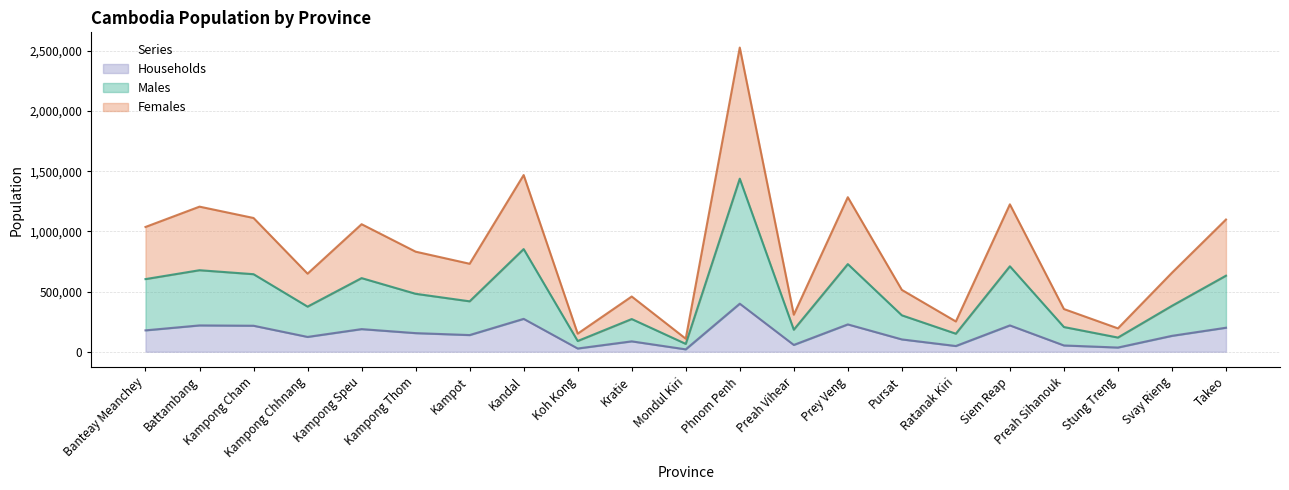

In Households, how many points are lower than both neighbors (excluding endpoints)?

7